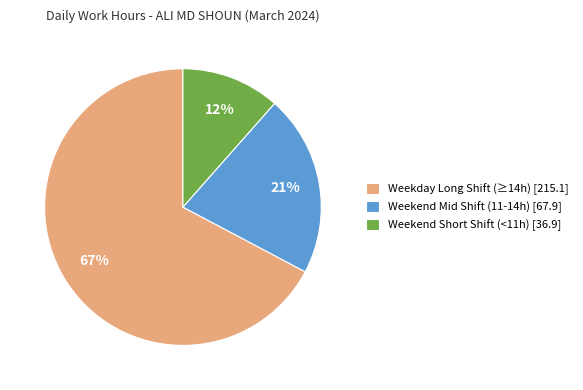

Approximately how many times larger is the value at Weekday Long Shift (≥14h) [215.1] compared to Weekend Mid Shift (11-14h) [67.9]?

3.2